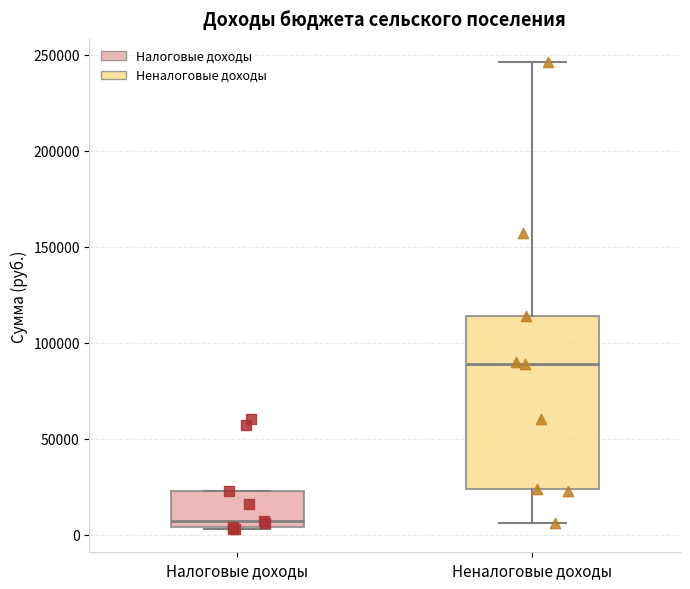

Reading left to right, read every box against the y-axis: the position of its median line, the range the box covers, and the ends of its whiskers. The values are not printed on the chart, so give them approximately, as read against the axis.

Налоговые доходы: median 5000 (just above the box's lower edge), box 5000 to 25000, whiskers 5000 to 25000
Неналоговые доходы: median 90000, box 25000 to 115000, whiskers 5000 to 245000